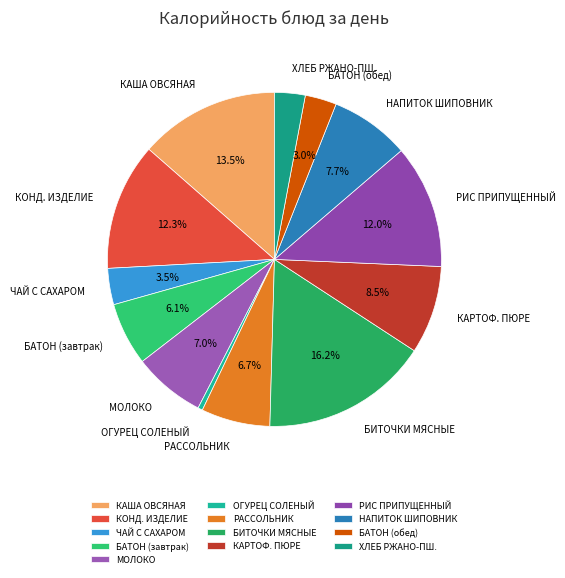

How many slices are in this pie chart?

13